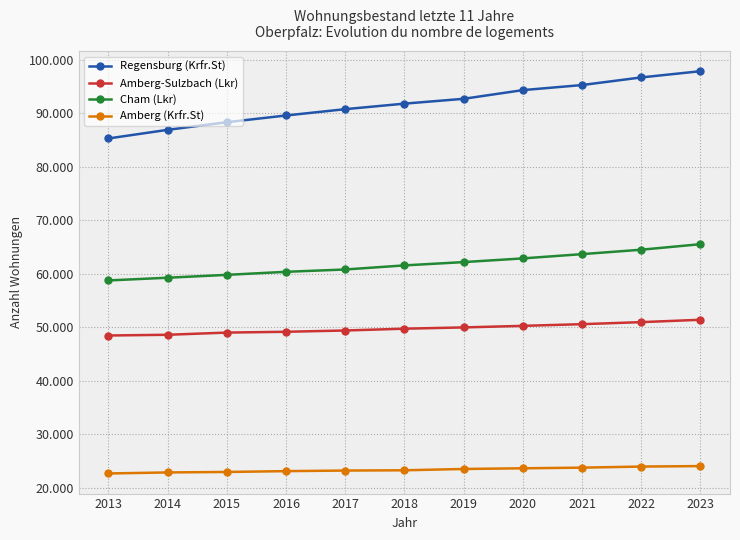

List the series in order of their peak value, lowest first.

Amberg (Krfr.St), Amberg-Sulzbach (Lkr), Cham (Lkr), Regensburg (Krfr.St)